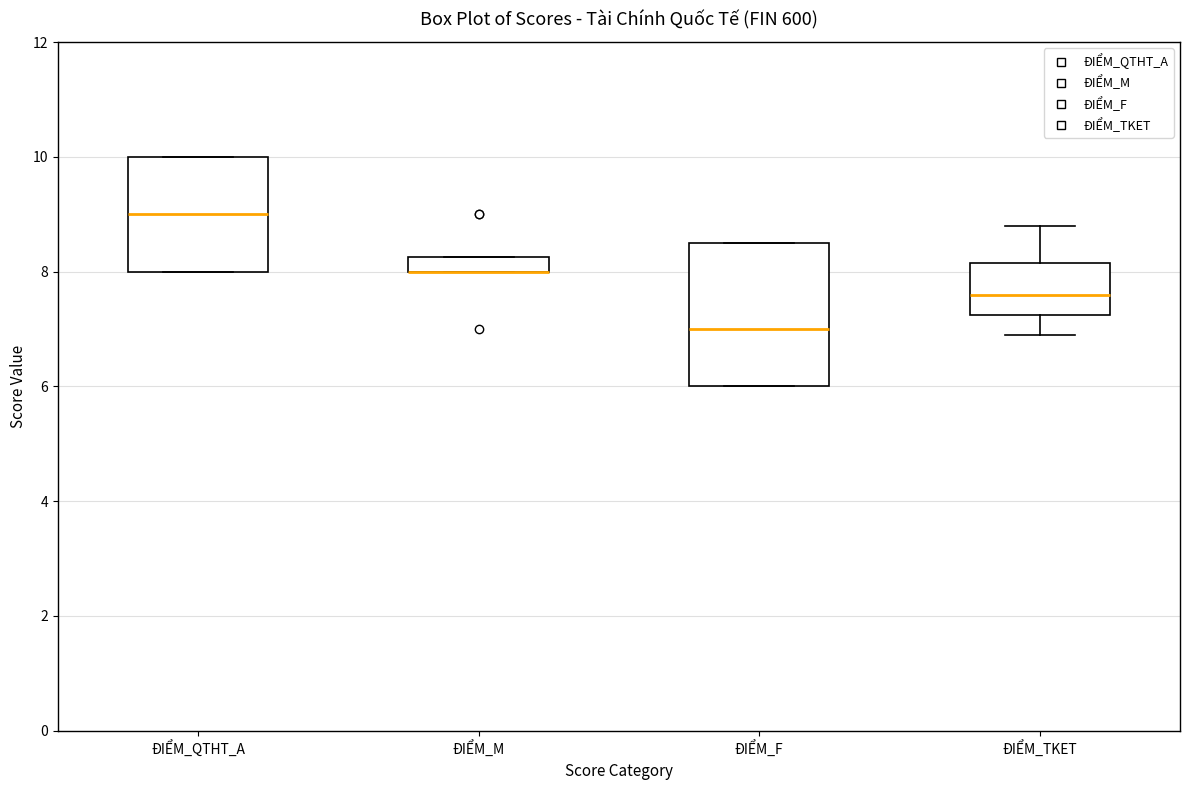

Where is the upper edge of the box for ĐIỂM_M on the y-axis? The values are not printed on the chart, so give them approximately, as read against the axis.

8.2